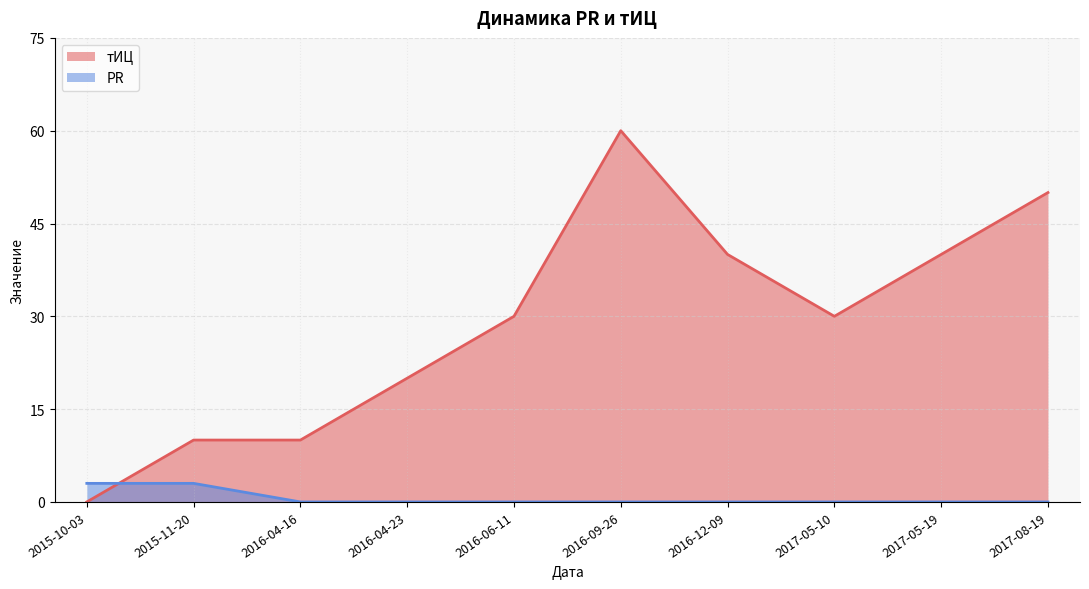

Which series has the widest spread of values?

тИЦ